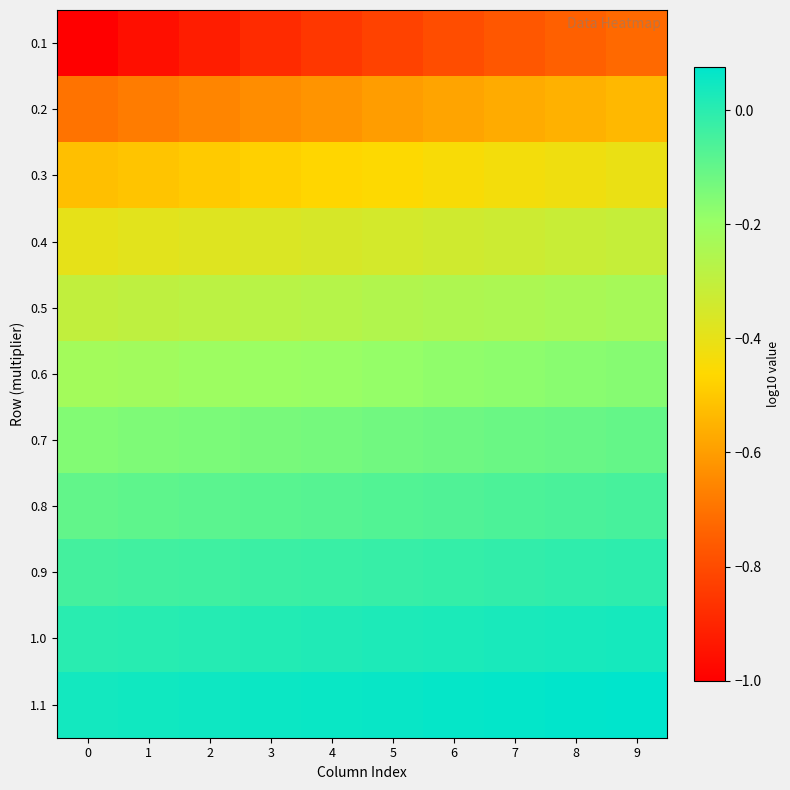

What is the difference between the highest and lowest values at 3?

0.9